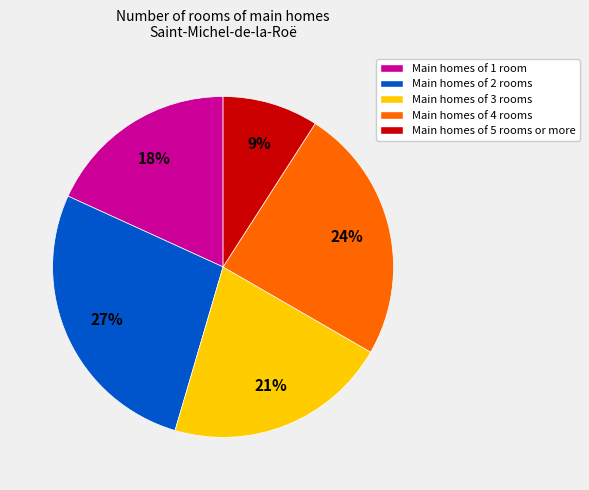

To the nearest percent, what is the difference between the Main homes of 4 rooms and Main homes of 1 room slice percentages?

6%